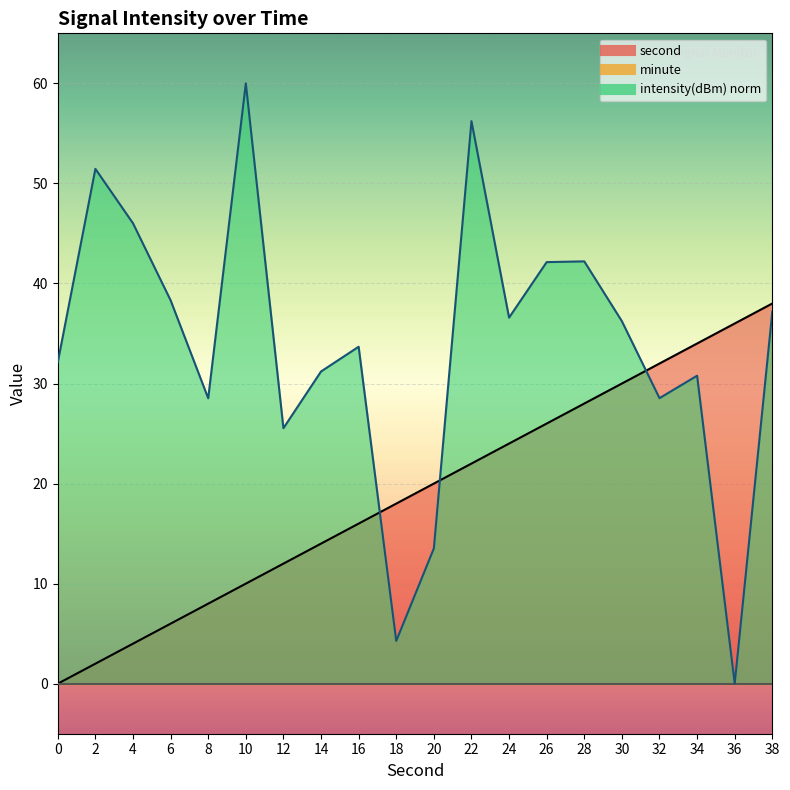

What is the total value across all series at 30?

66.2